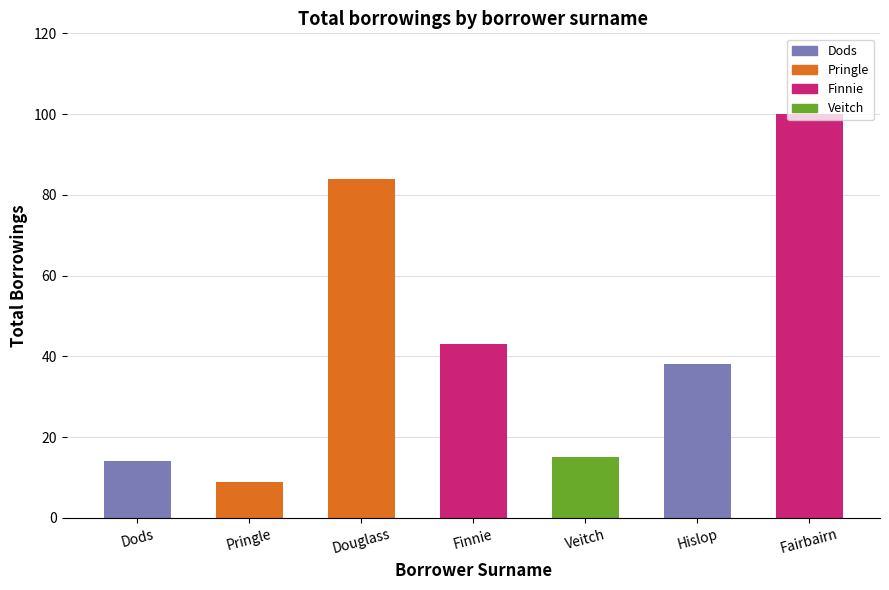

Reading right to left, extract all data points from this chart.

100	38	15	43	84	9	14